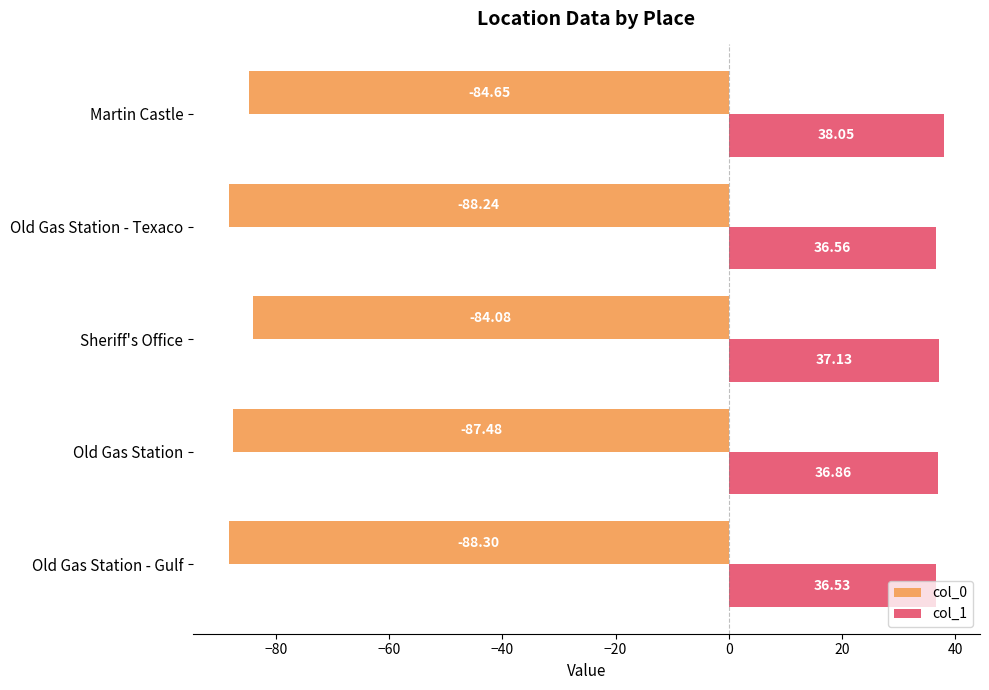

List the series in order of their overall mean, highest first.

col_1, col_0